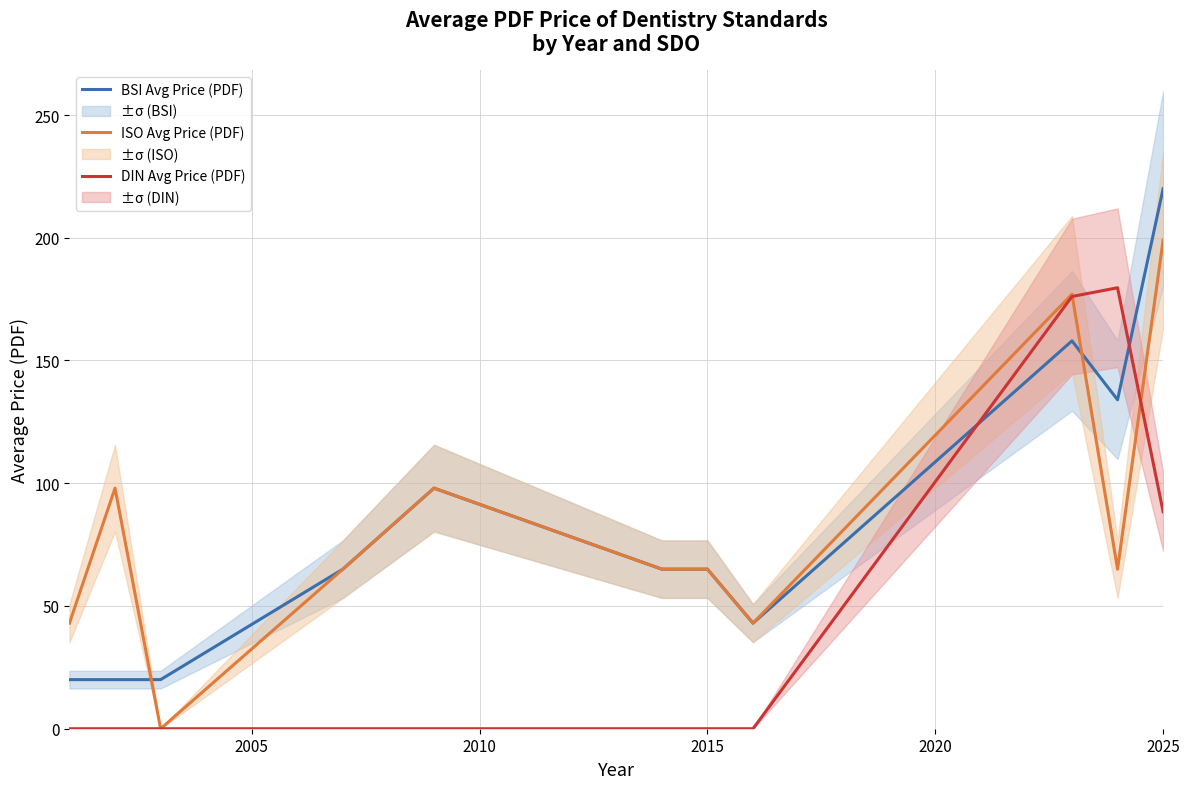

How many lines are shown in the chart?

3